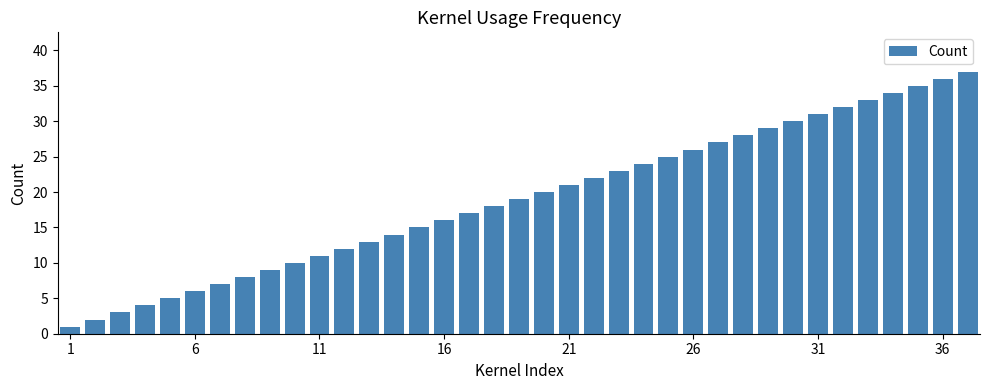

What is the maximum value shown in the chart?

37